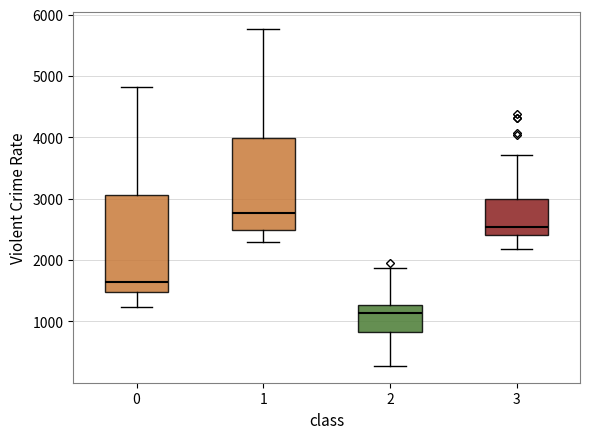

Reading left to right, read every box against the y-axis: the position of its median line, the range the box covers, and the ends of its whiskers. The values are not printed on the chart, so give them approximately, as read against the axis.

0: median 1600, box 1500 to 3100, whiskers 1200 to 4800
1: median 2800, box 2500 to 4000, whiskers 2300 to 5800
2: median 1100, box 800 to 1300, whiskers 300 to 1900
3: median 2500, box 2400 to 3000, whiskers 2200 to 3700